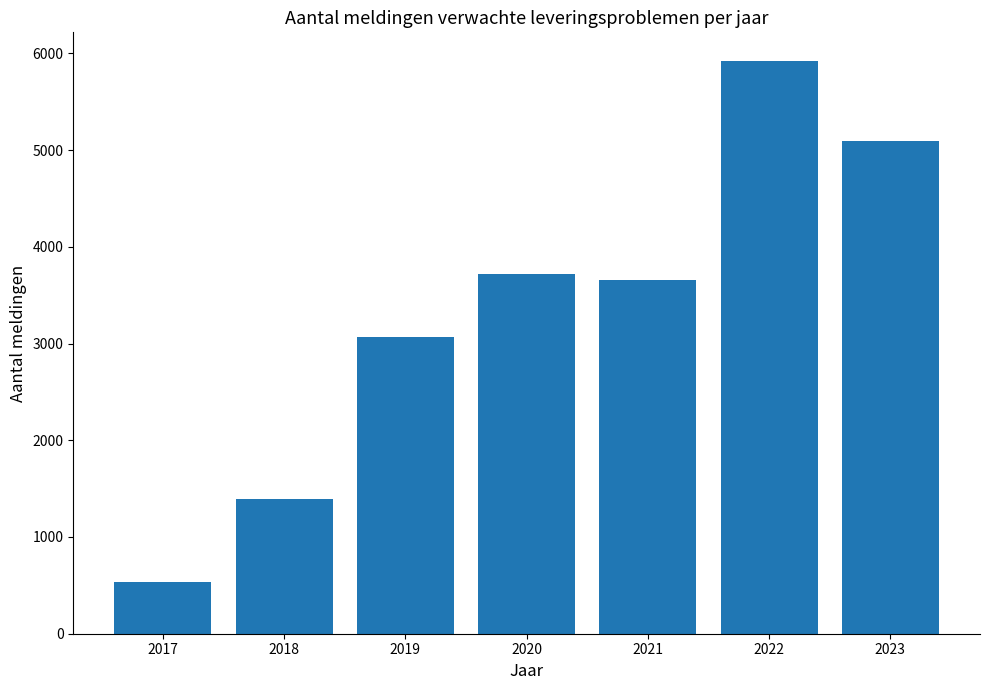

Does the chart contain stacked bars?

No